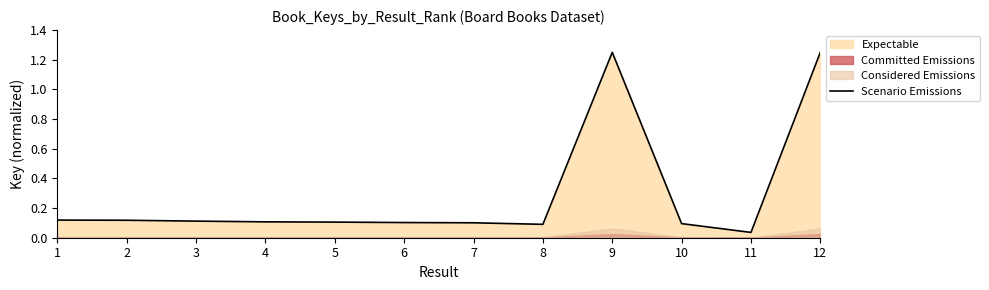

True or false: the data shows 0.0 at 6.

False